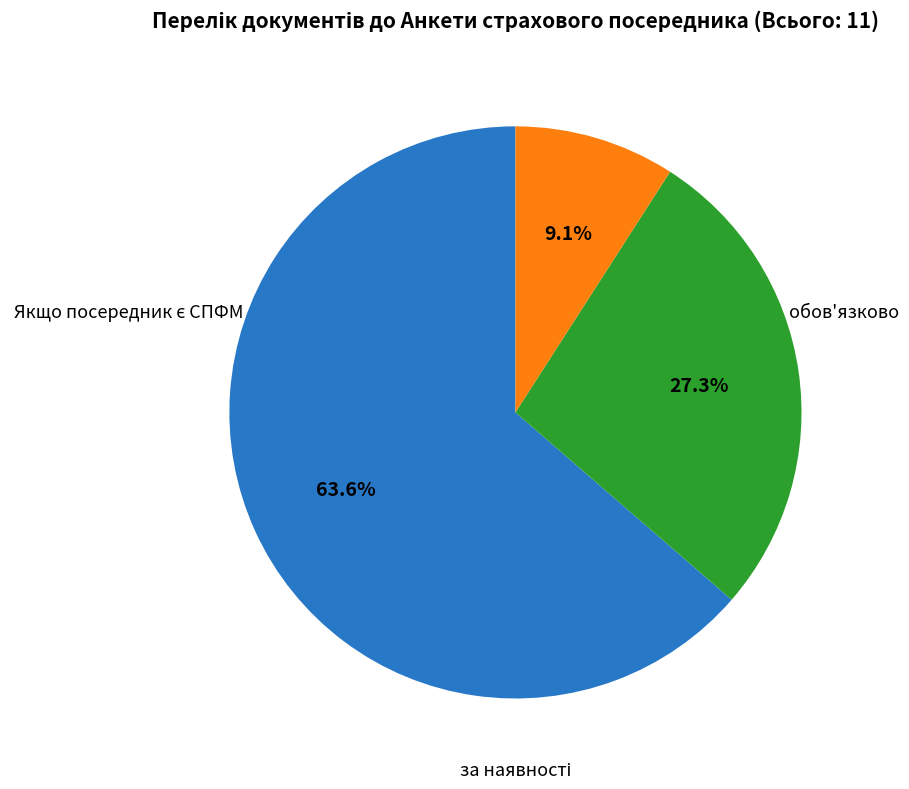

To the nearest percent, what is the difference between the largest and smallest slice percentages?

55%